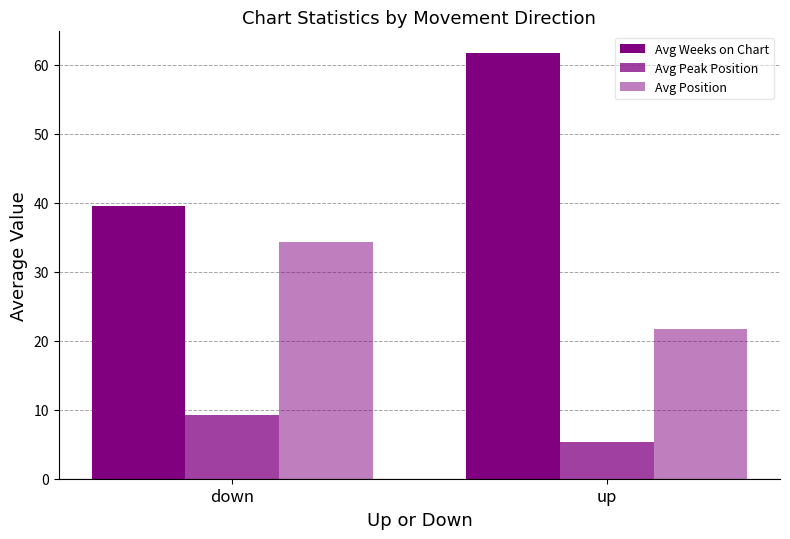

Reading right to left, what are all the values shown in this chart?

Avg Weeks on Chart: up=61.8	down=39.5
Avg Peak Position: up=5.4	down=9.2
Avg Position: up=21.7	down=34.4